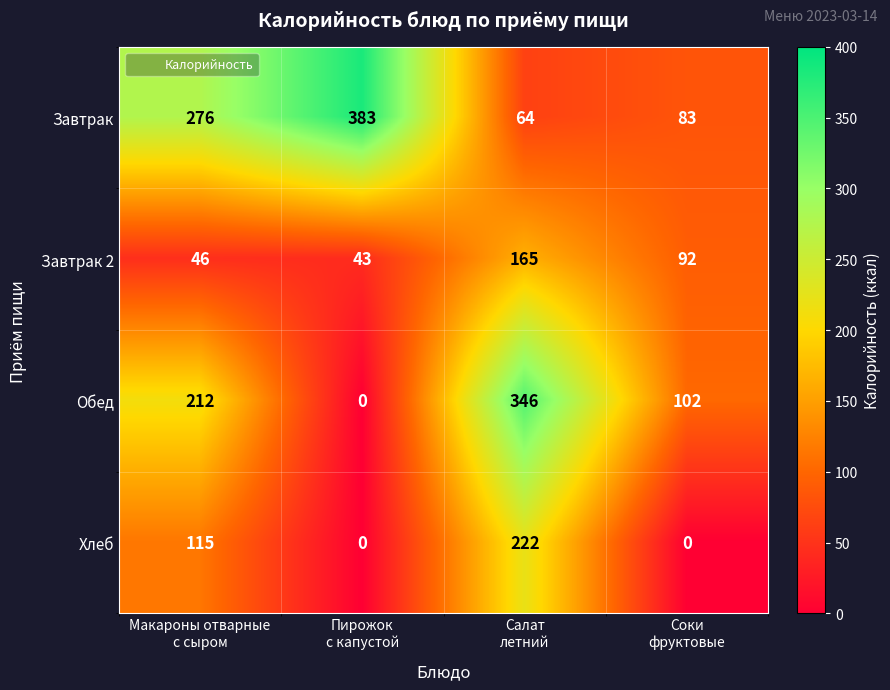

Which series has the largest total across all categories?

Завтрак